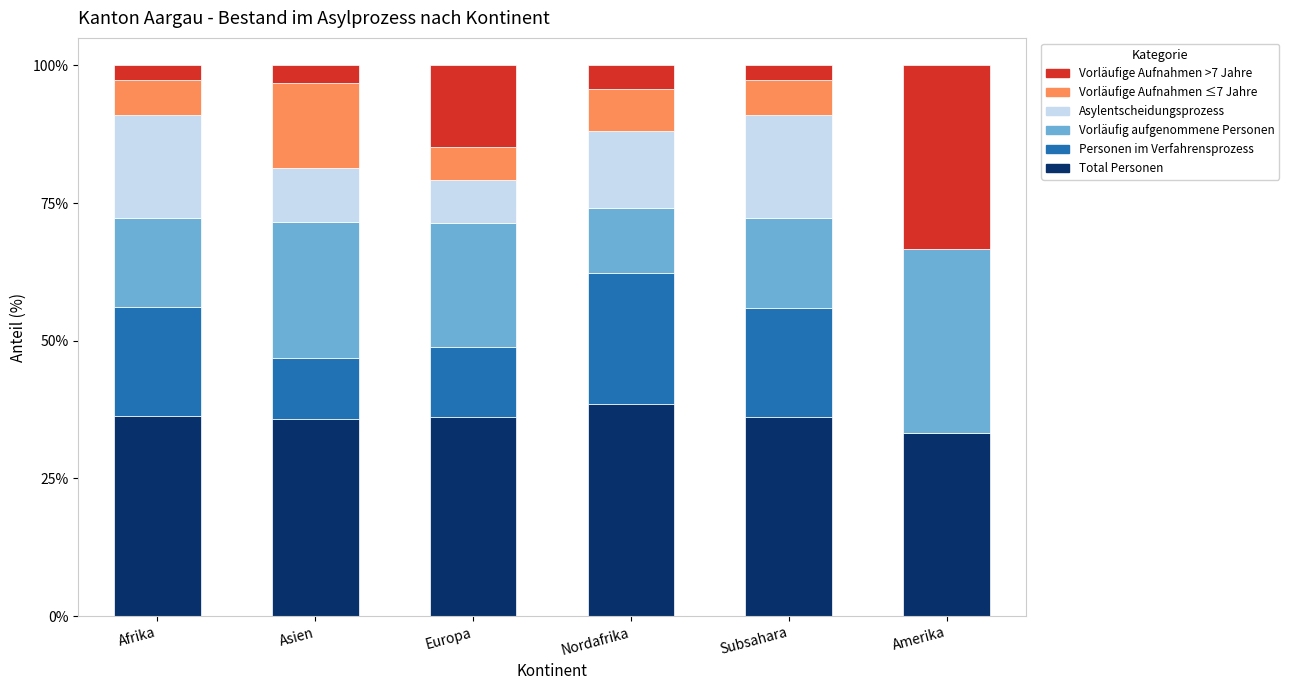

At which label does Total Personen reach its peak?

Nordafrika